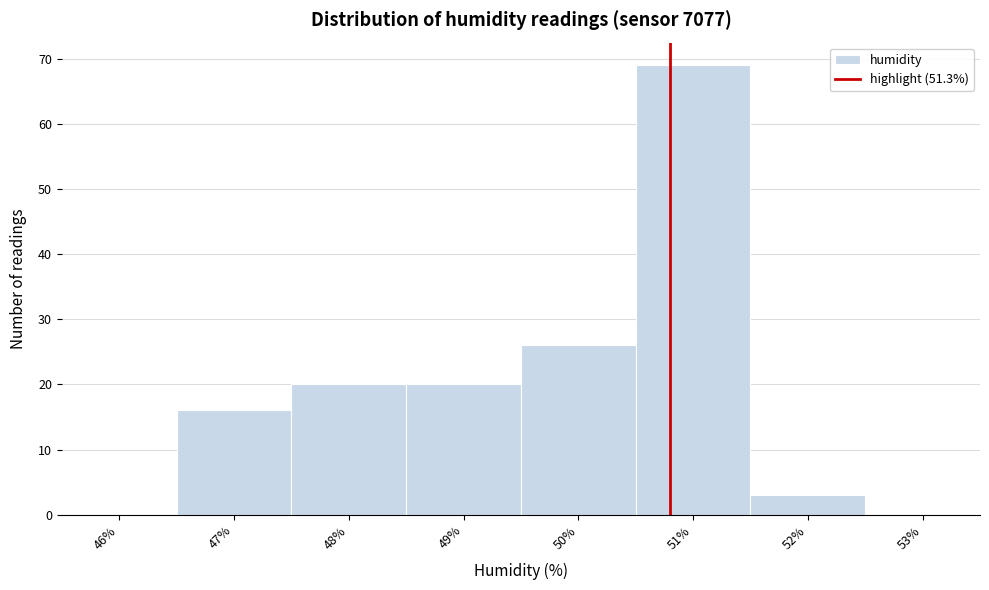

Reading left to right, list all the values displayed in this chart.

46%=0	47%=16	48%=20	49%=20	50%=26	51%=69	52%=3	53%=0